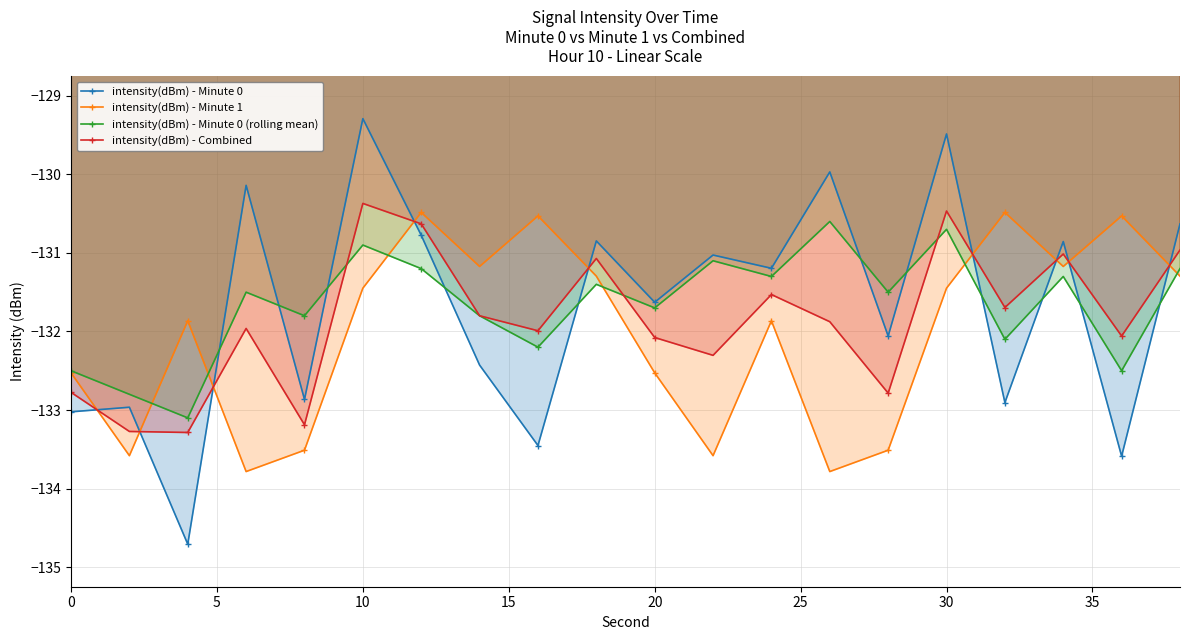

What is the smallest value displayed?

-134.7